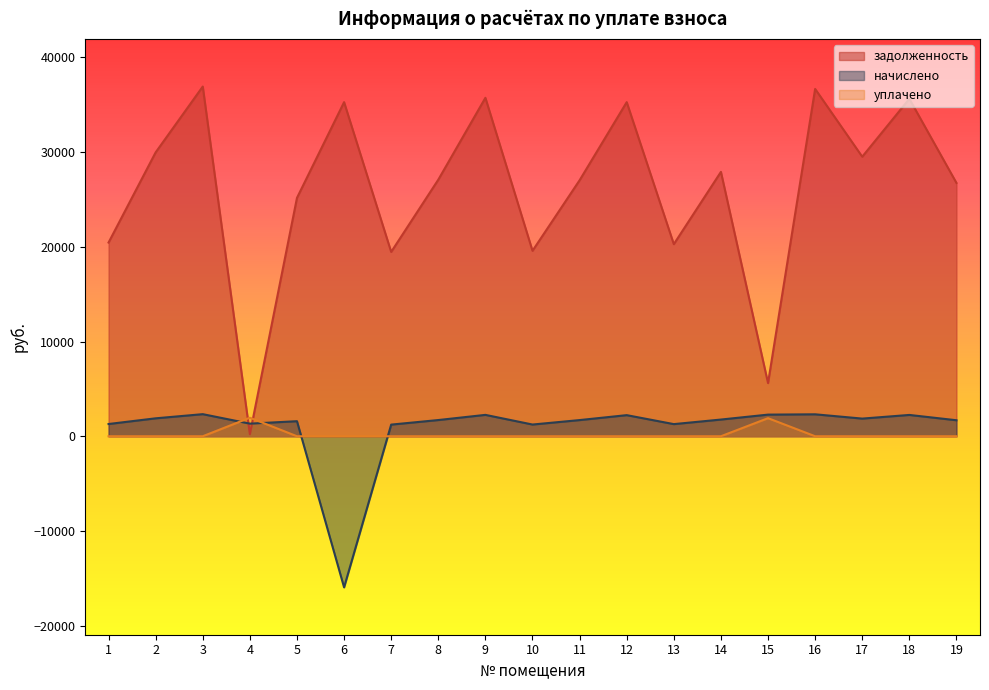

Where do задолженность and уплачено first cross each other?

3 and 4